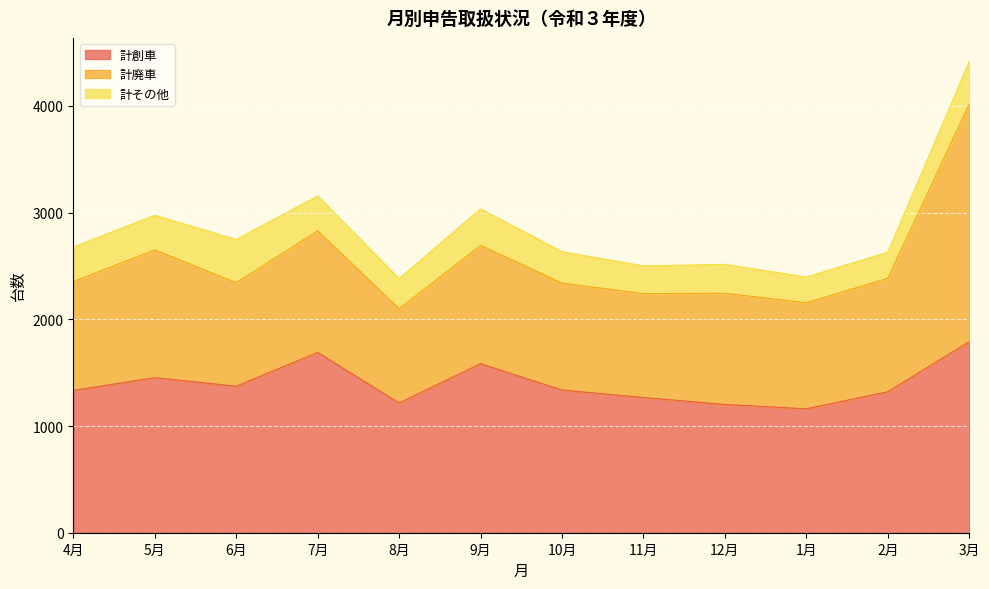

True or false: 計その他 and 計創車 intersect in this chart.

False